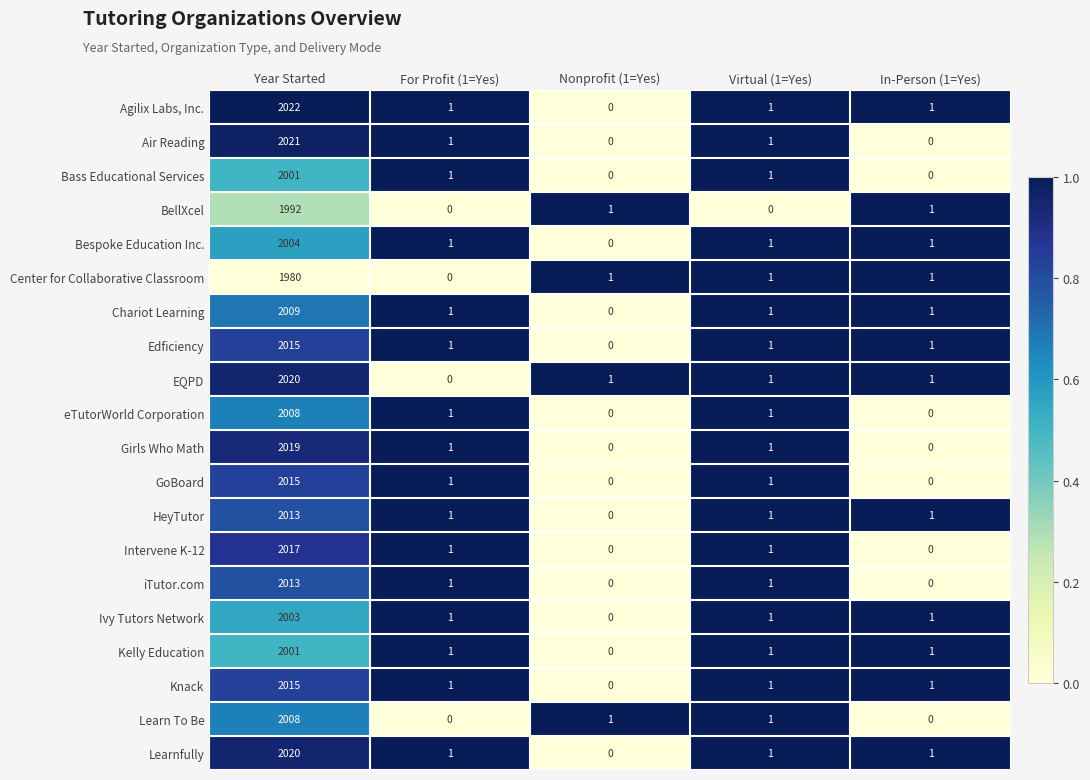

What is the total value across all series at Year Started?

40196